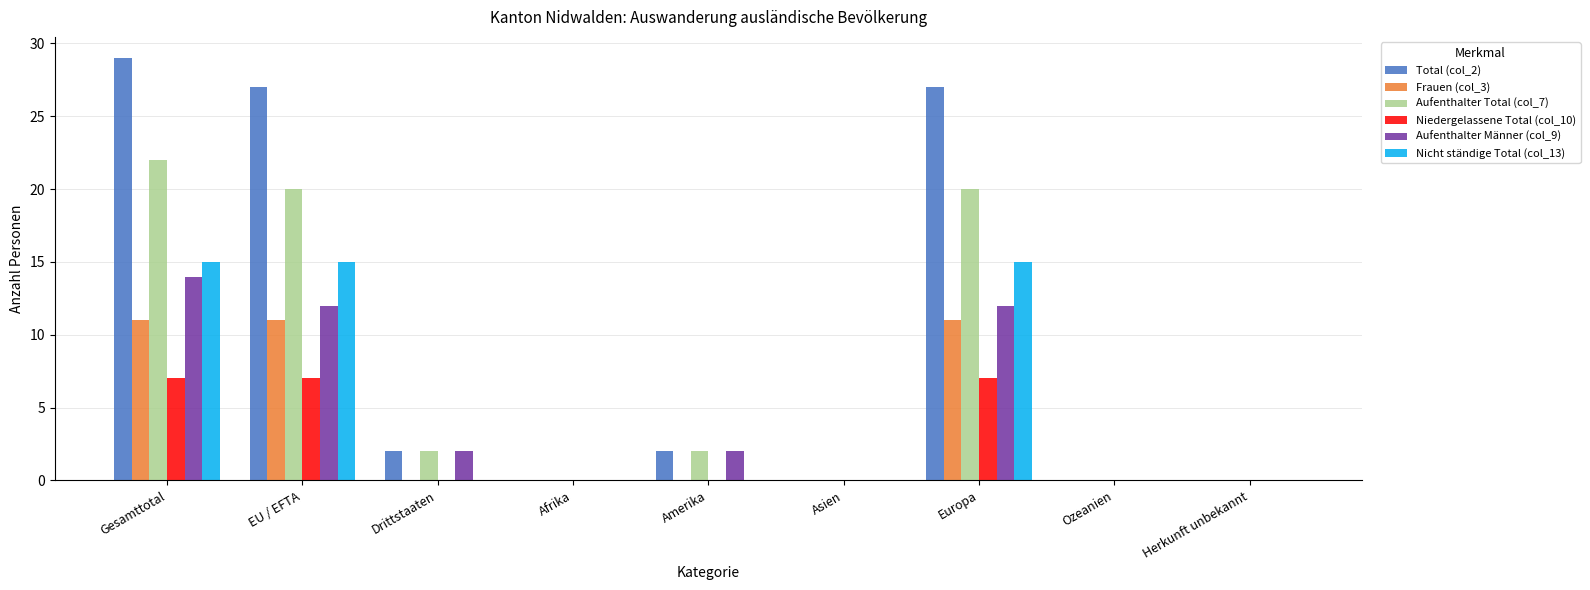

Reading left to right, what are all the values shown in this chart?

Total (col_2): Gesamttotal=29	EU / EFTA=27	Drittstaaten=2	Afrika=0	Amerika=2	Asien=0	Europa=27	Ozeanien=0	Herkunft unbekannt=0
Frauen (col_3): Gesamttotal=11	EU / EFTA=11	Drittstaaten=0	Afrika=0	Amerika=0	Asien=0	Europa=11	Ozeanien=0	Herkunft unbekannt=0
Aufenthalter Total (col_7): Gesamttotal=22	EU / EFTA=20	Drittstaaten=2	Afrika=0	Amerika=2	Asien=0	Europa=20	Ozeanien=0	Herkunft unbekannt=0
Niedergelassene Total (col_10): Gesamttotal=7	EU / EFTA=7	Drittstaaten=0	Afrika=0	Amerika=0	Asien=0	Europa=7	Ozeanien=0	Herkunft unbekannt=0
Aufenthalter Männer (col_9): Gesamttotal=14	EU / EFTA=12	Drittstaaten=2	Afrika=0	Amerika=2	Asien=0	Europa=12	Ozeanien=0	Herkunft unbekannt=0
Nicht ständige Total (col_13): Gesamttotal=15	EU / EFTA=15	Drittstaaten=0	Afrika=0	Amerika=0	Asien=0	Europa=15	Ozeanien=0	Herkunft unbekannt=0